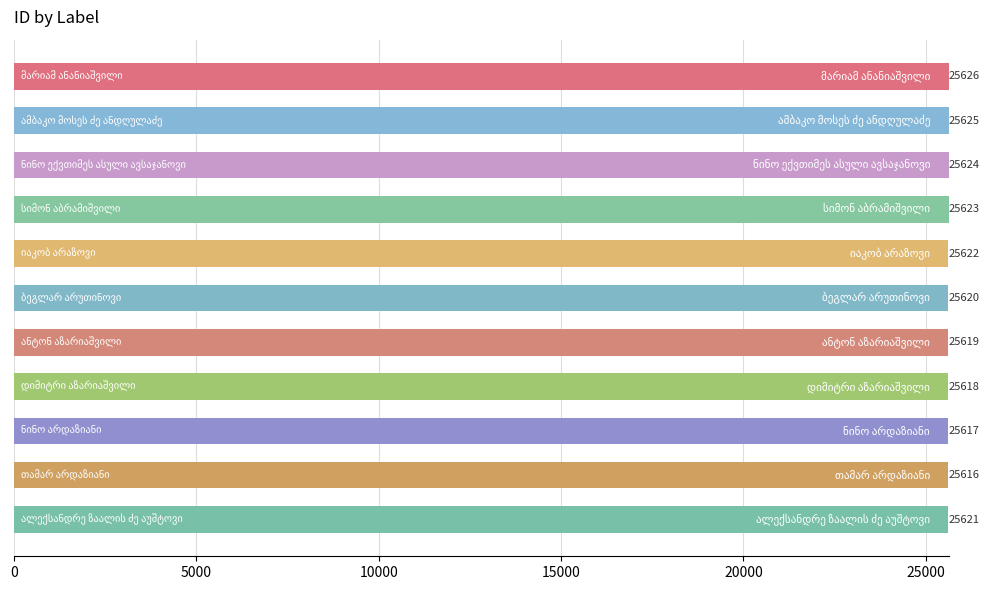

What is the average value?

25621